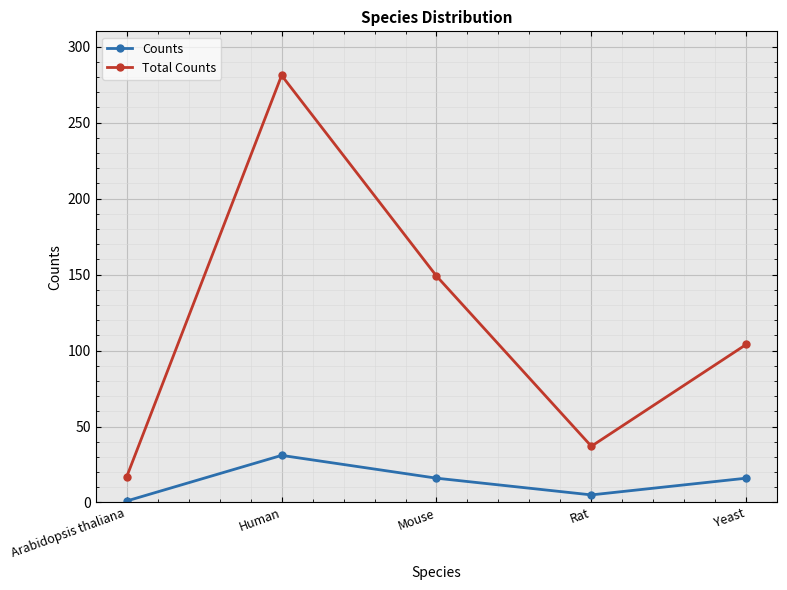

Which series has the largest total across all categories?

Total Counts